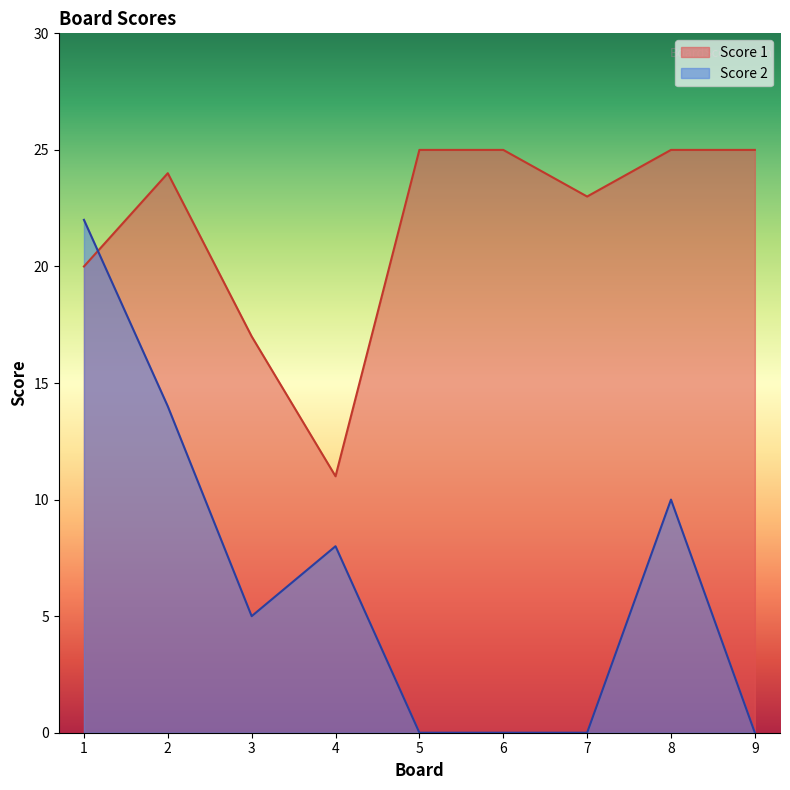

The value of Score 1 at 1 is 20. True or false?

True